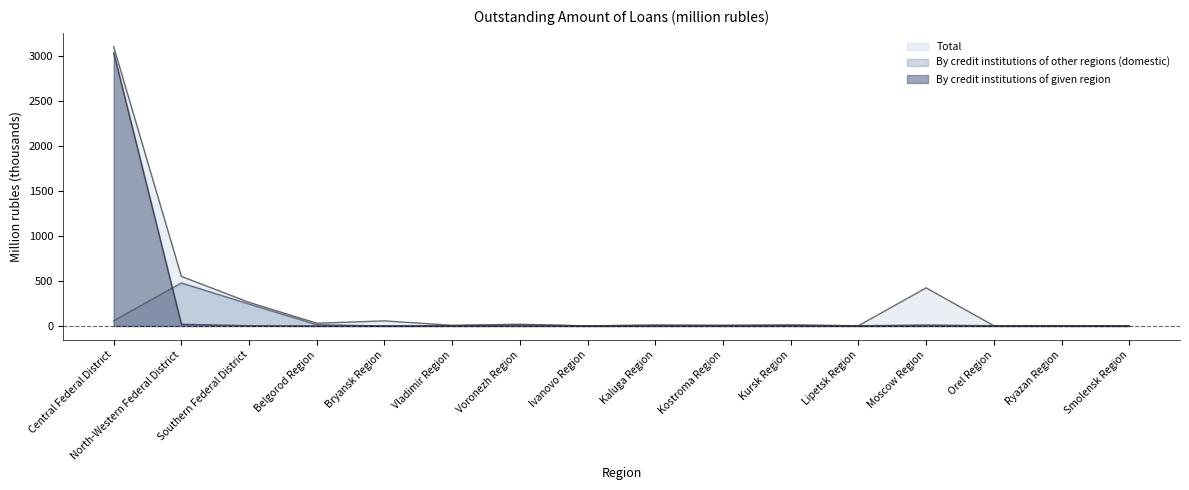

The value of Total at Bryansk Region is 56.4. True or false?

True